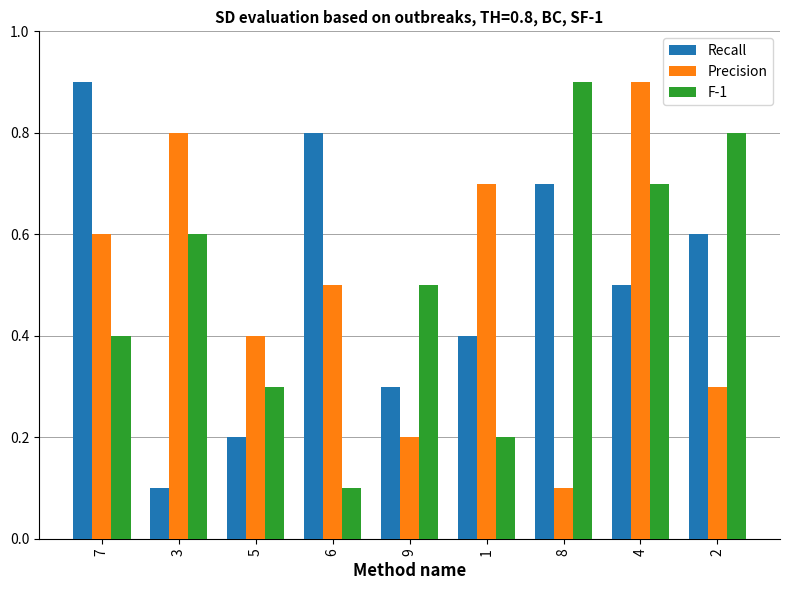

At which label is F-1 closest to 0?

6